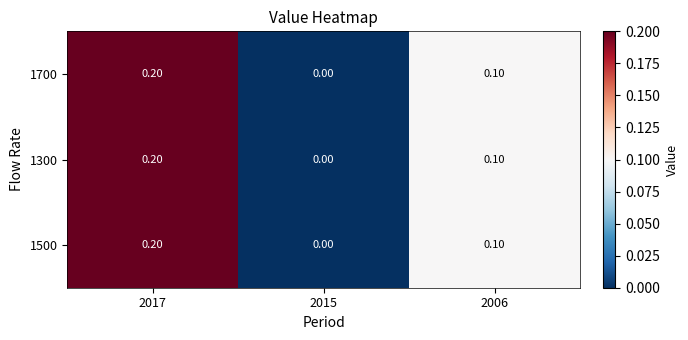

List the labels in order of 1700 value, largest first.

2017, 2006, 2015